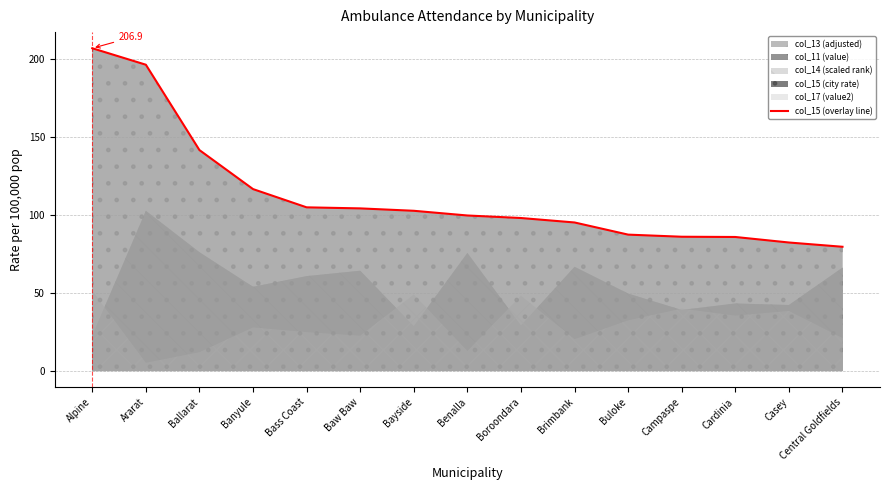

List the labels in order of value, smallest first.

Central Goldfields, Casey, Cardinia, Campaspe, Buloke, Brimbank, Boroondara, Benalla, Bayside, Baw Baw, Bass Coast, Banyule, Ballarat, Ararat, Alpine